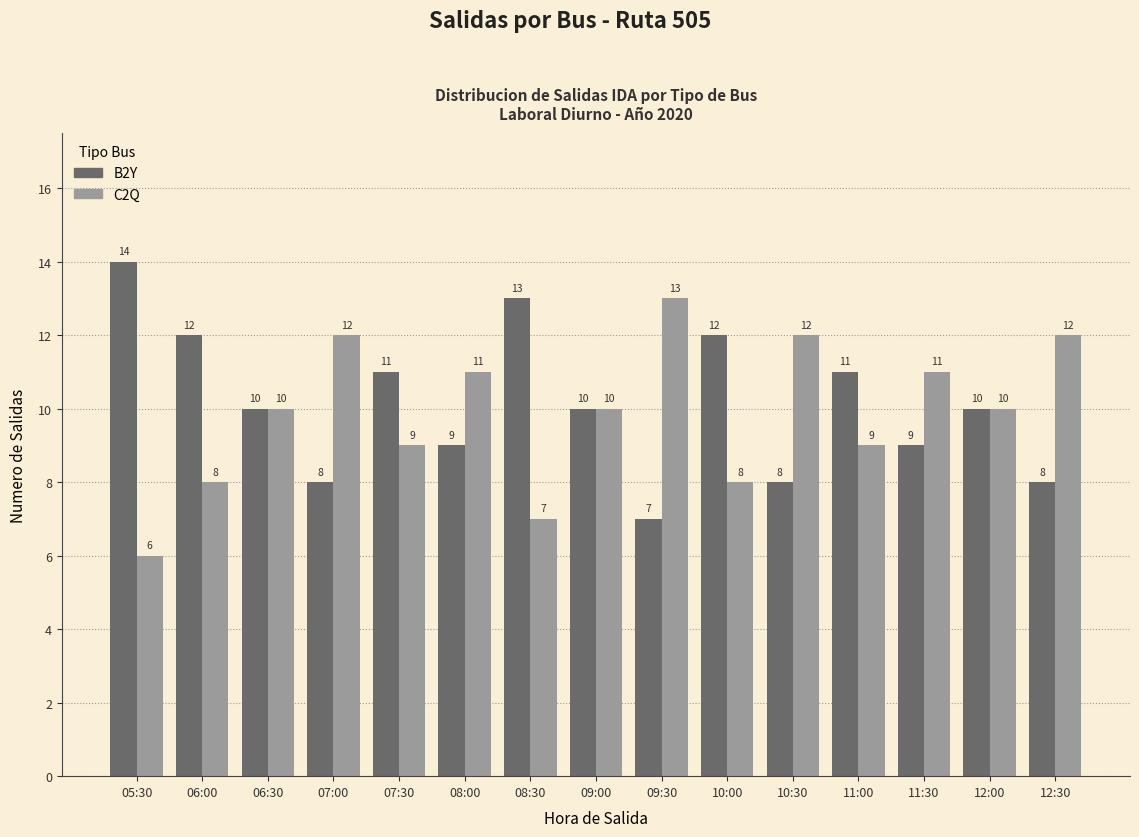

What is the total value across all series at 12:30?

20